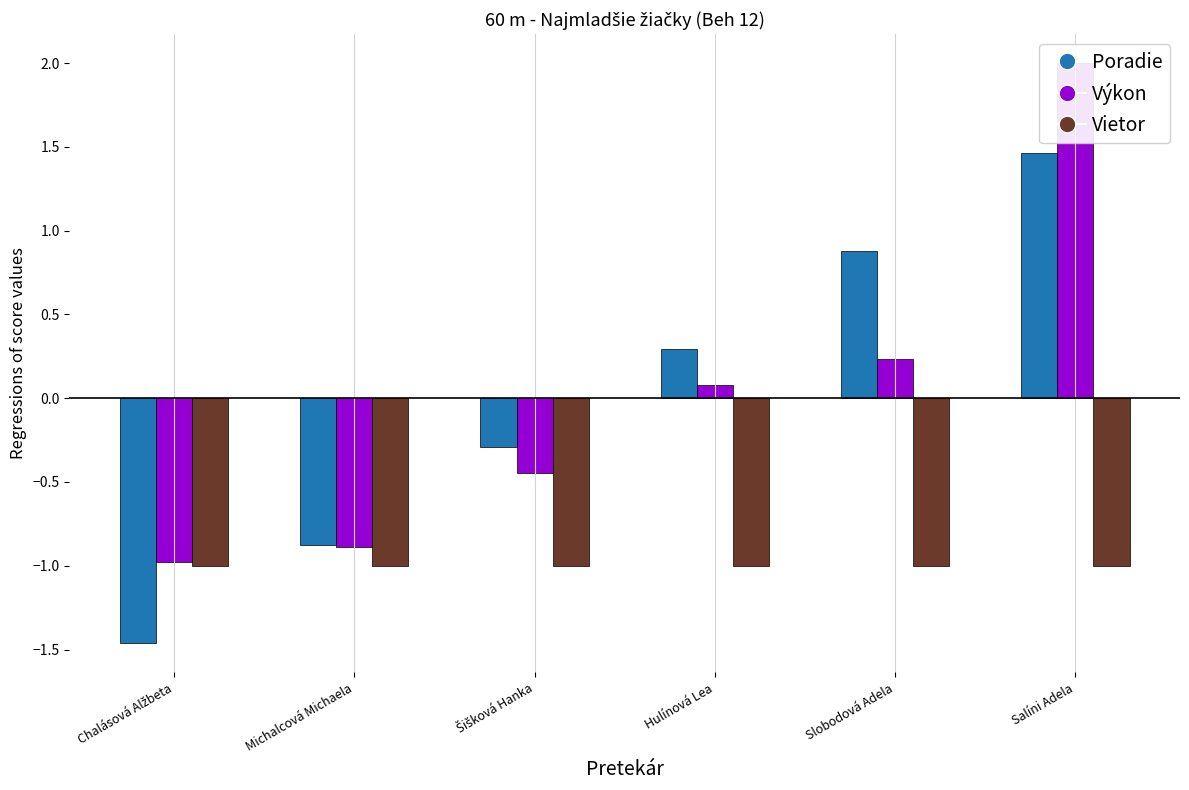

What is the difference between the second highest and minimum values in the Výkon series?

1.2